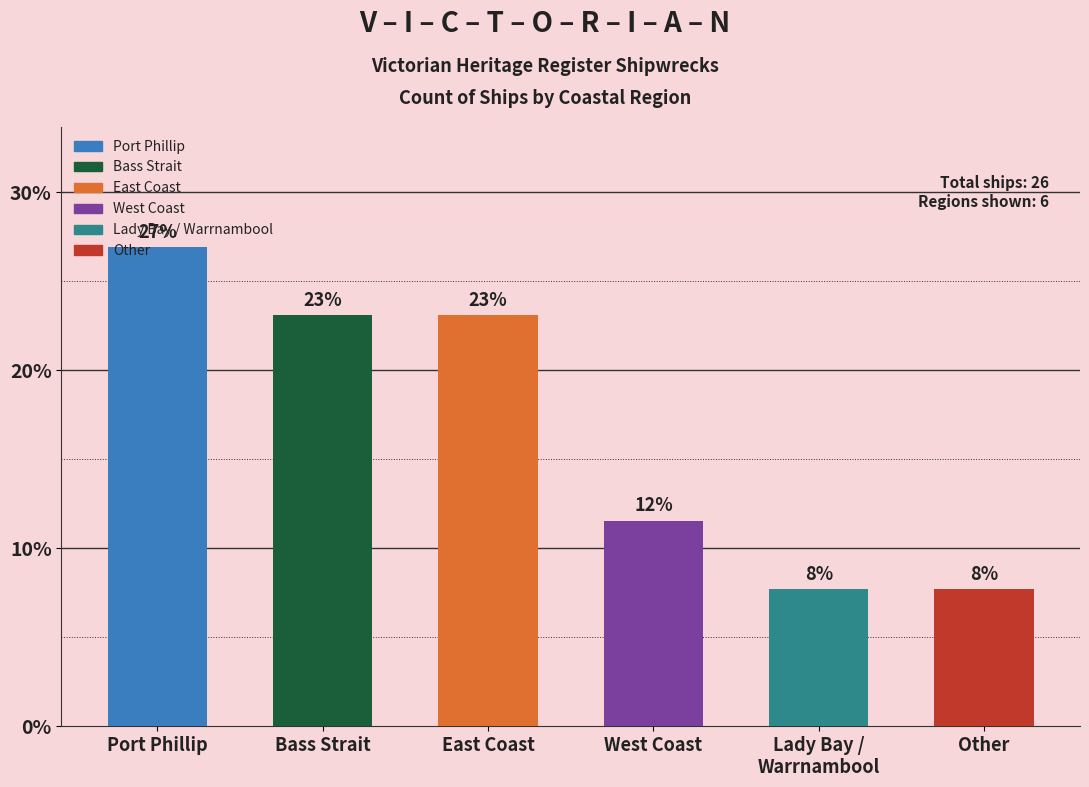

Which has a higher value, East Coast or Other?

East Coast